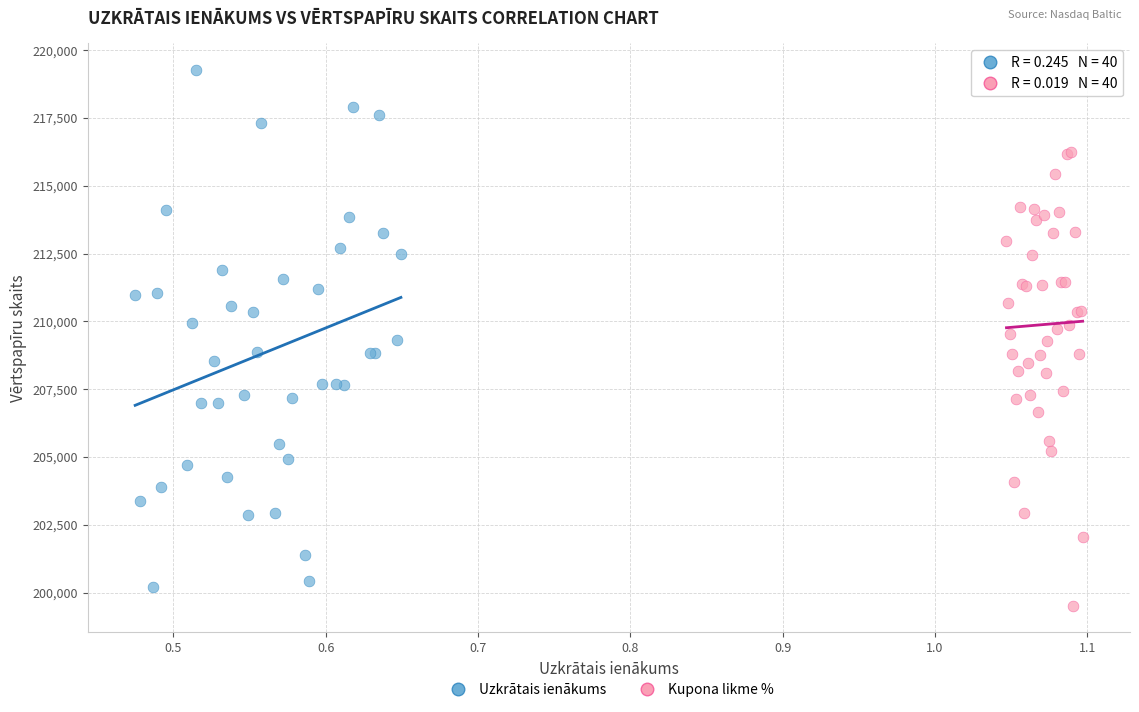

Which series has the widest spread of Y values?

Uzkrātais ienākums